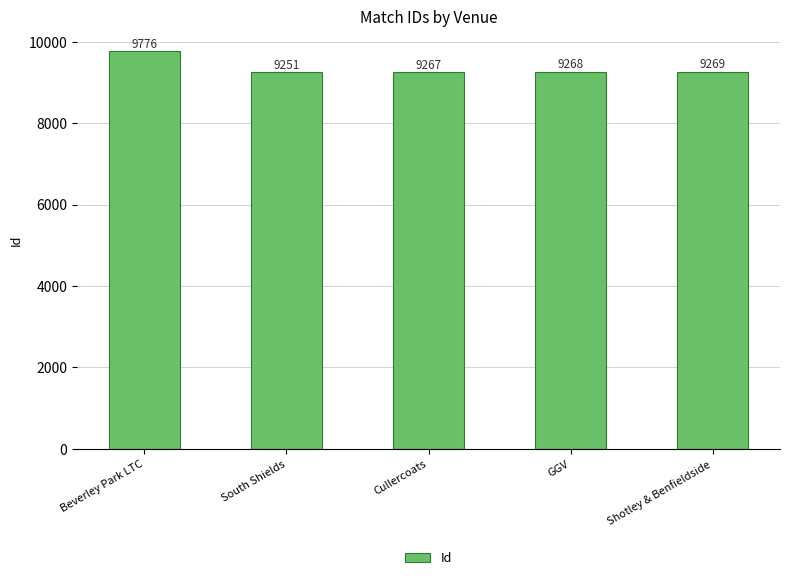

Rank the categories by value from lowest to highest.

South Shields, Cullercoats, GGV, Shotley & Benfieldside, Beverley Park LTC